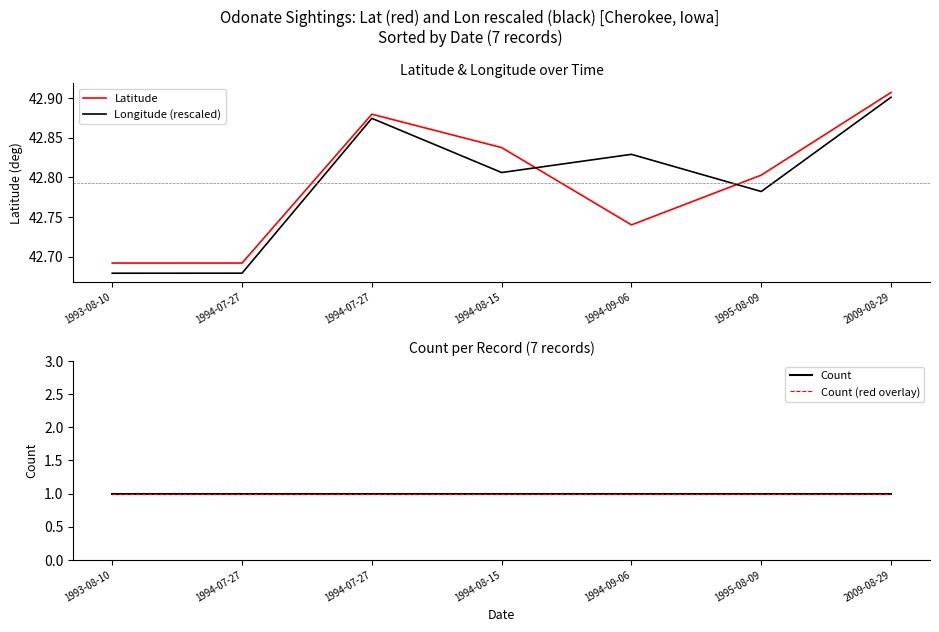

What is the lowest value of the Count series?

1.0